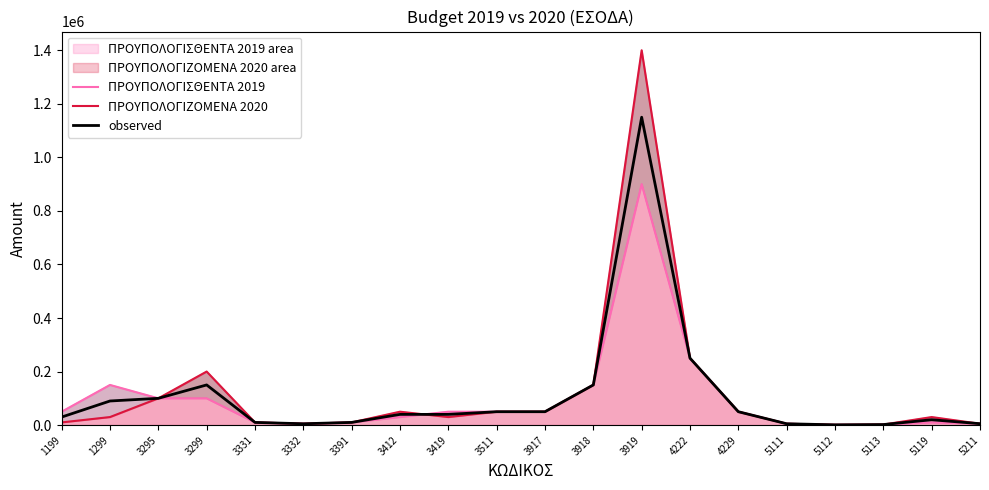

True or false: ΠΡΟΥΠΟΛΟΓΙΖΟΜΕΝΑ 2020 has more than 2 interior local peaks.

True